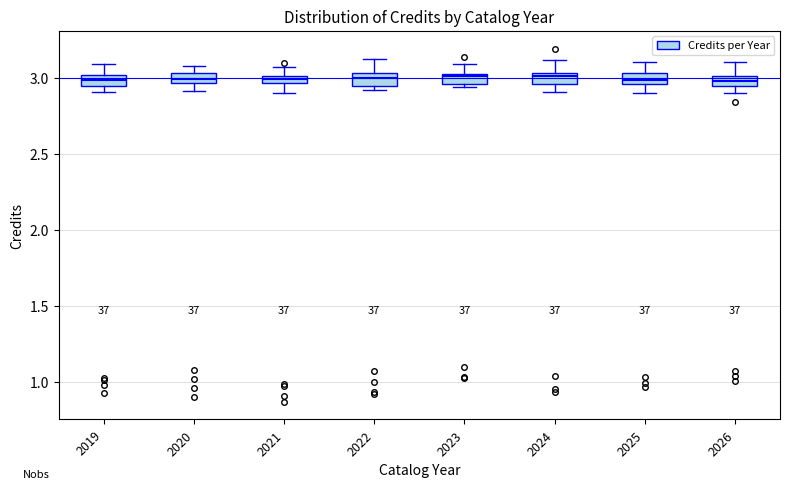

Where does the upper whisker of the box at x = 2019 end on the y-axis? The values are not printed on the chart, so give them approximately, as read against the axis.

3.10